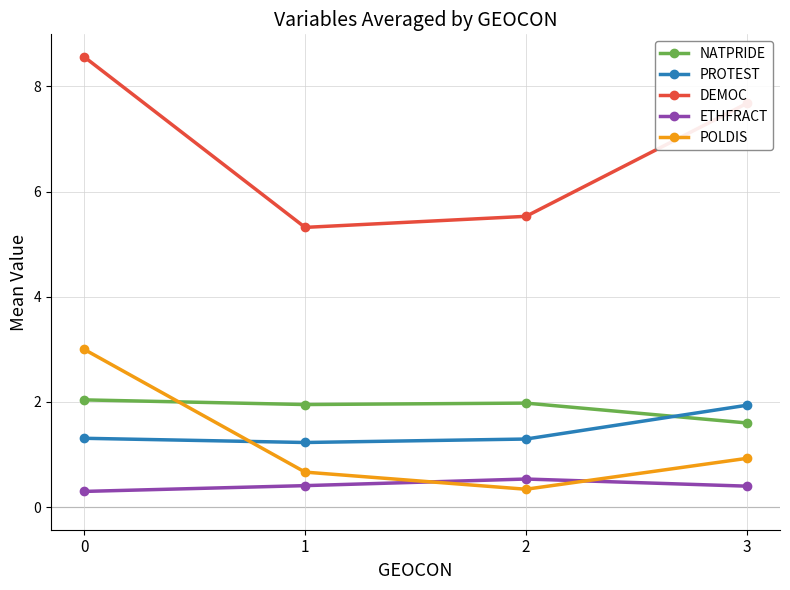

Reading left to right, what are all the values shown in this chart?

NATPRIDE: 2.0	2.0	2.0	1.6
PROTEST: 1.3	1.2	1.3	1.9
DEMOC: 8.6	5.3	5.5	7.7
ETHFRACT: 0.3	0.4	0.5	0.4
POLDIS: 3.0	0.7	0.3	0.9